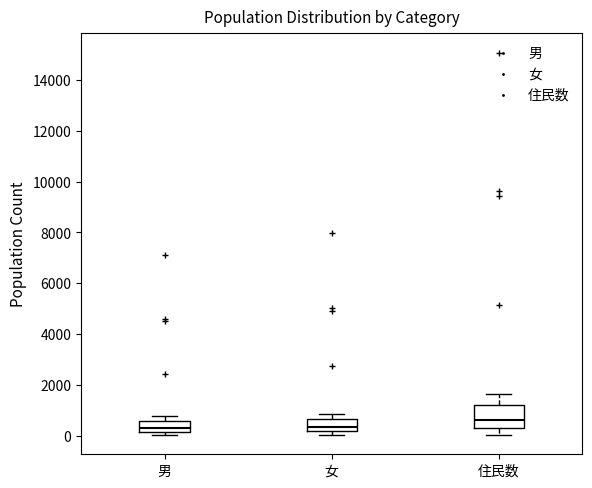

Which box is the tallest, from its lower edge to its upper edge?

住民数